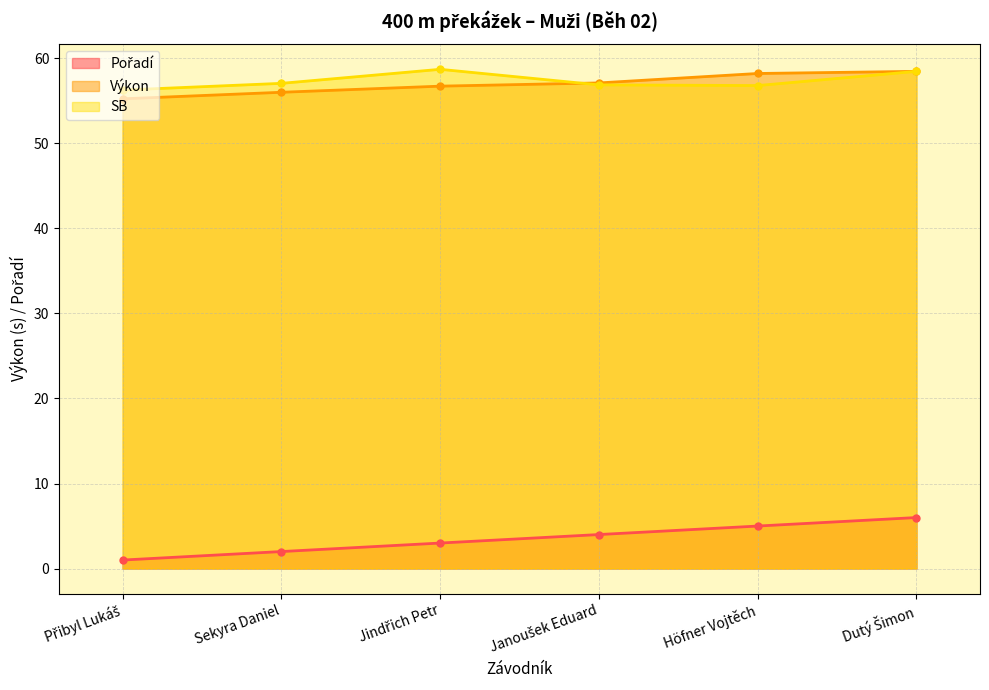

What is the difference between the second highest and second lowest values in the Výkon series?

2.2